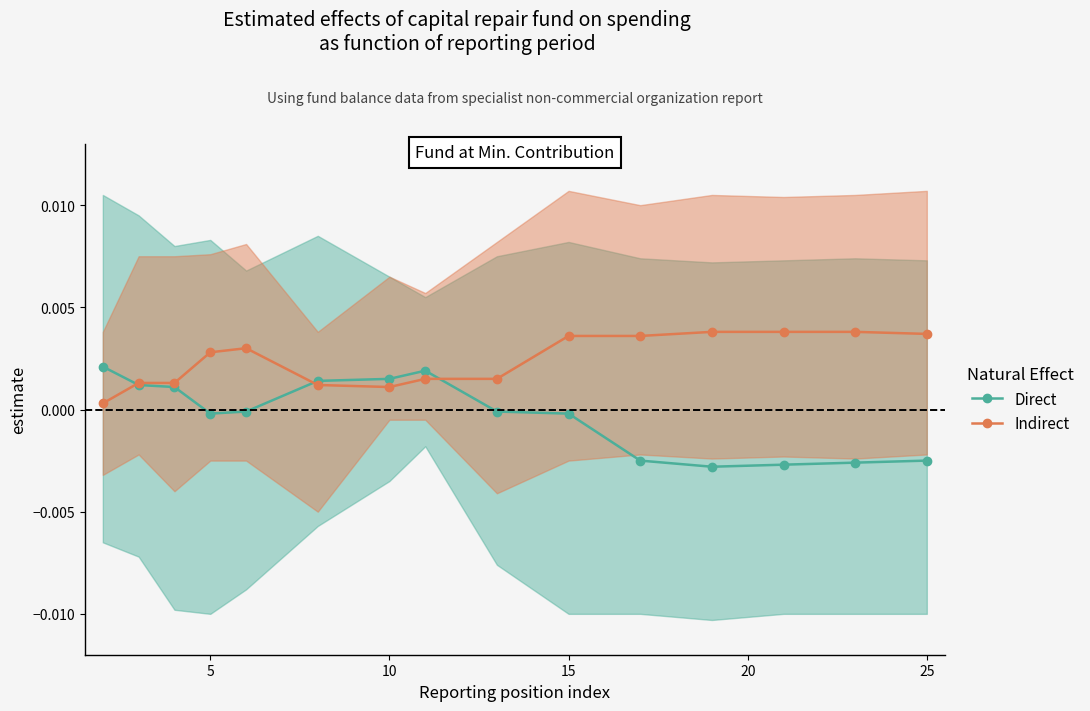

How many intersections are there between Indirect and Direct?

3